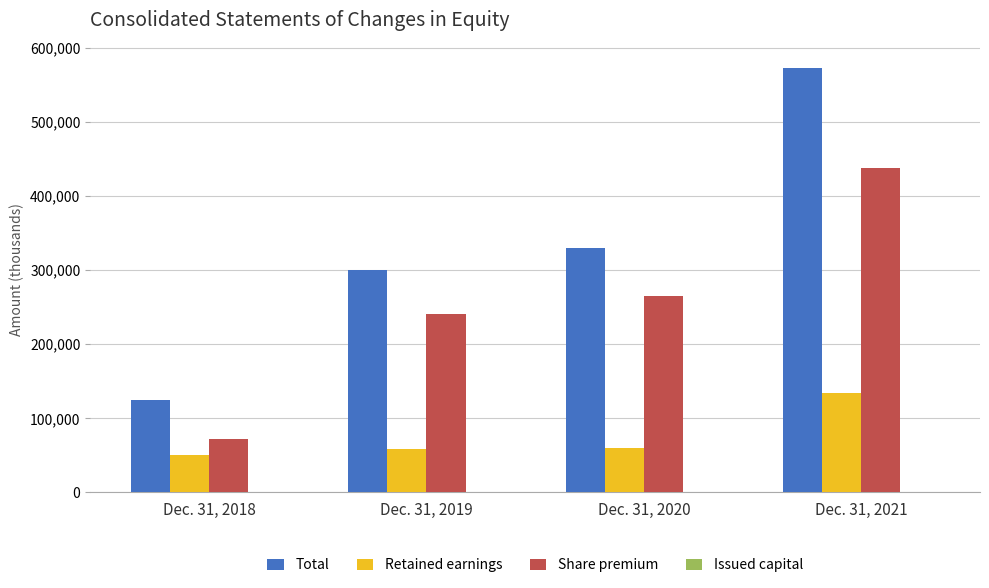

What is the sum of all Share premium values?

1015959